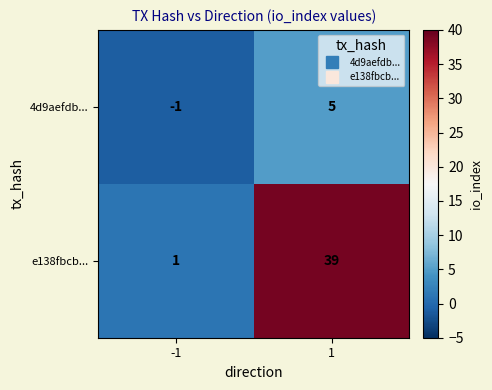

True or false: 4d9aefdb... has a value of -1 at -1.

True